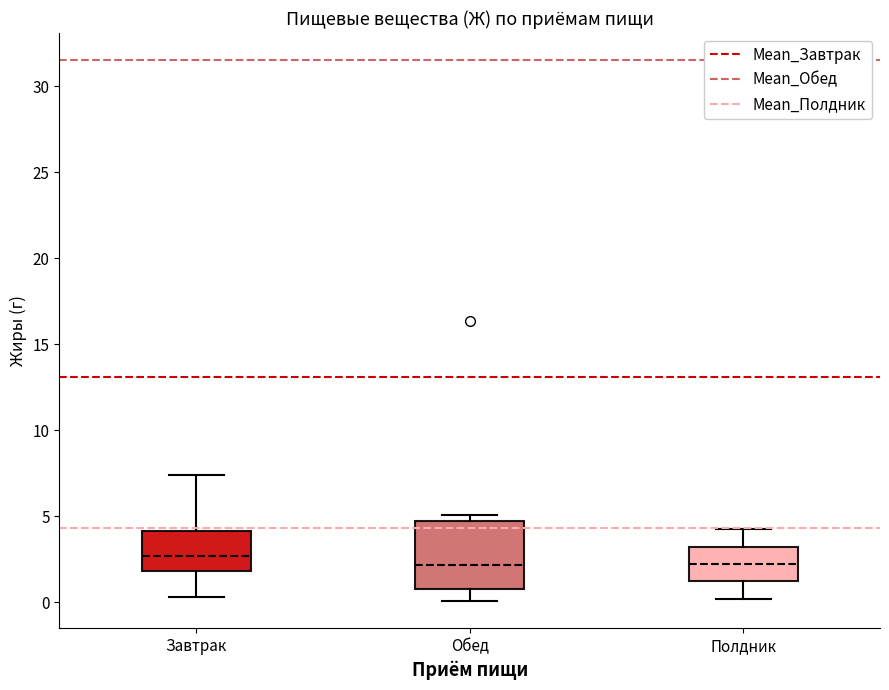

Reading left to right, read every box against the y-axis: the position of its median line, the range the box covers, and the ends of its whiskers. The values are not printed on the chart, so give them approximately, as read against the axis.

Завтрак: median 2.5, box 2.0 to 4.0, whiskers 0.5 to 7.5
Обед: median 2.0, box 1.0 to 4.5, whiskers 0.0 to 5.0
Полдник: median 2.0, box 1.0 to 3.0, whiskers 0.0 to 4.5